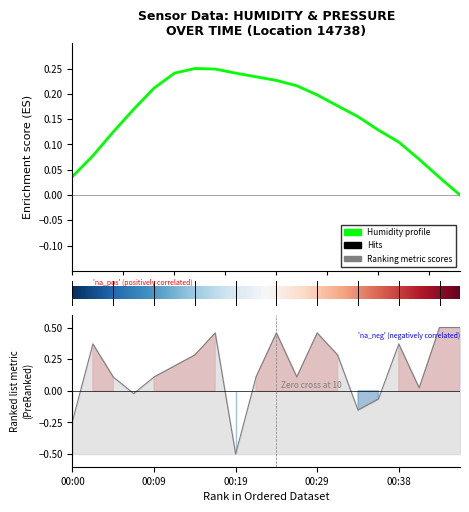

What is the smallest value displayed?

-0.5